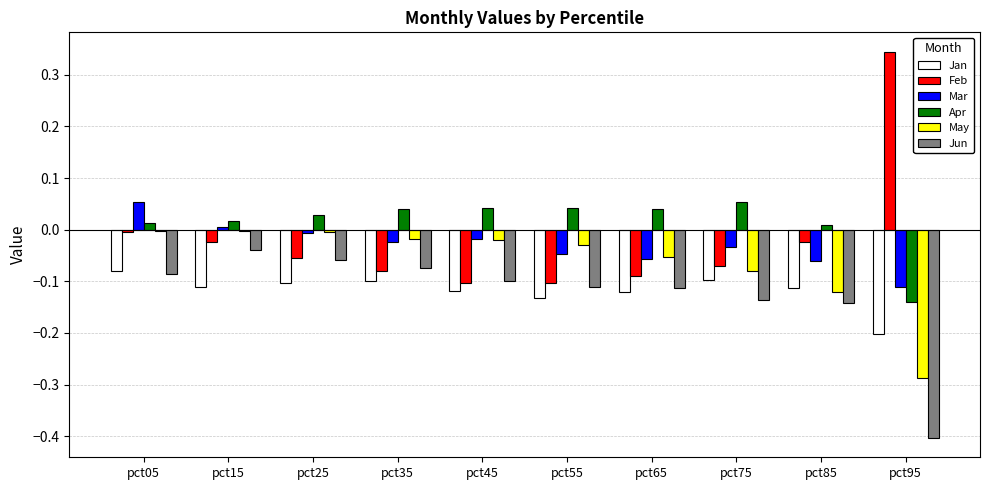

Is it true that May equals -0.0 at pct35?

True